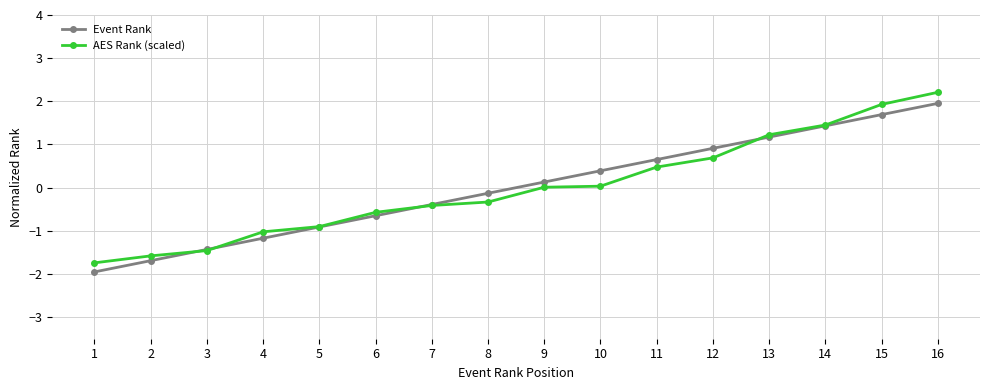

Is it true that Event Rank equals -0.4 at 6?

False